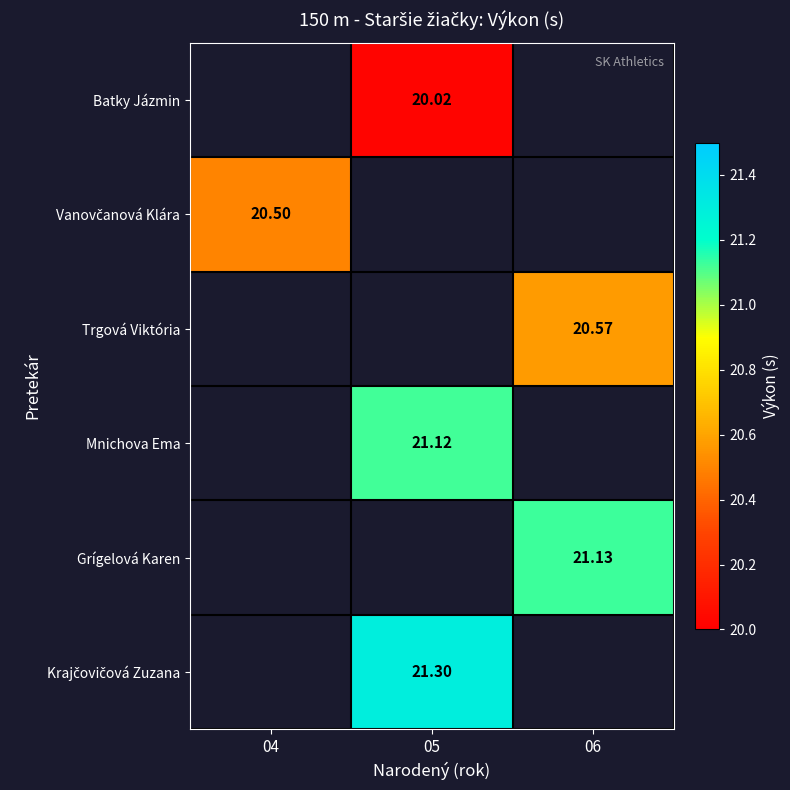

At which label does Vanovčanová Klára reach its minimum?

04